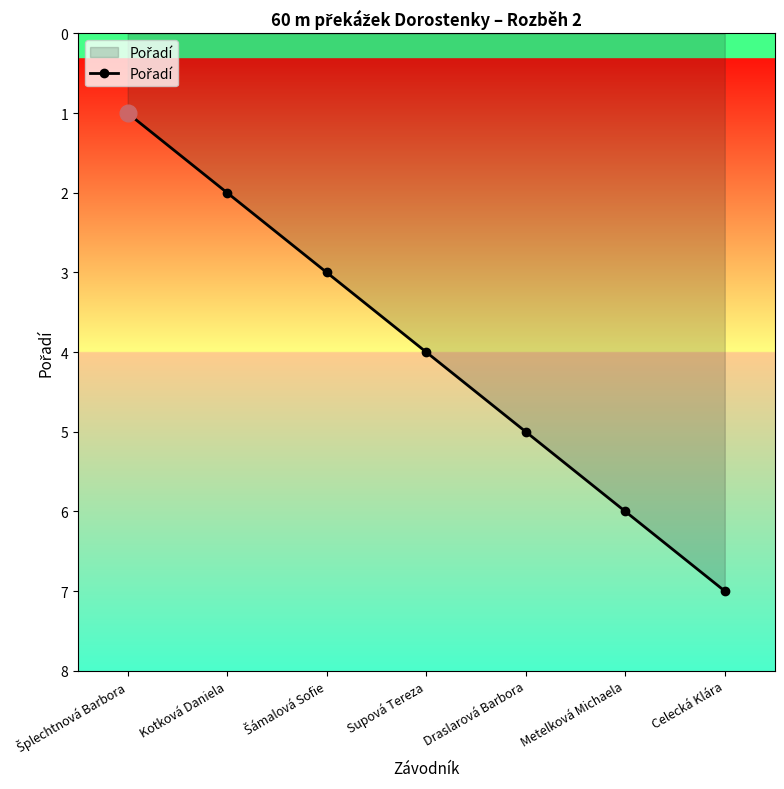

At which category does the chart reach its peak across all series?

Celecká Klára